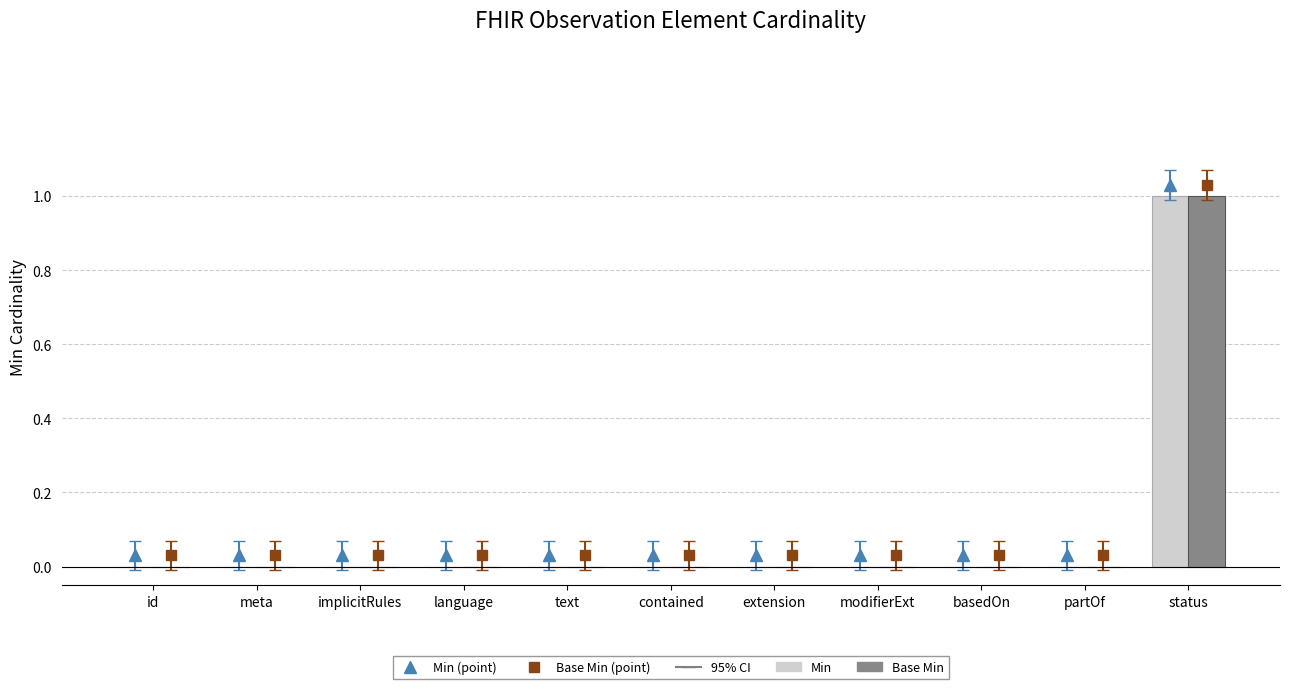

Reading left to right, what are all the values shown in this chart?

Min (marker): id=0.0	meta=0.0	implicitRules=0.0	language=0.0	text=0.0	contained=0.0	extension=0.0	modifierExt=0.0	basedOn=0.0	partOf=0.0	status=1.0
Base Min (marker): id=0.0	meta=0.0	implicitRules=0.0	language=0.0	text=0.0	contained=0.0	extension=0.0	modifierExt=0.0	basedOn=0.0	partOf=0.0	status=1.0
Min: id=0.0	meta=0.0	implicitRules=0.0	language=0.0	text=0.0	contained=0.0	extension=0.0	modifierExt=0.0	basedOn=0.0	partOf=0.0	status=1.0
Base Min: id=0.0	meta=0.0	implicitRules=0.0	language=0.0	text=0.0	contained=0.0	extension=0.0	modifierExt=0.0	basedOn=0.0	partOf=0.0	status=1.0